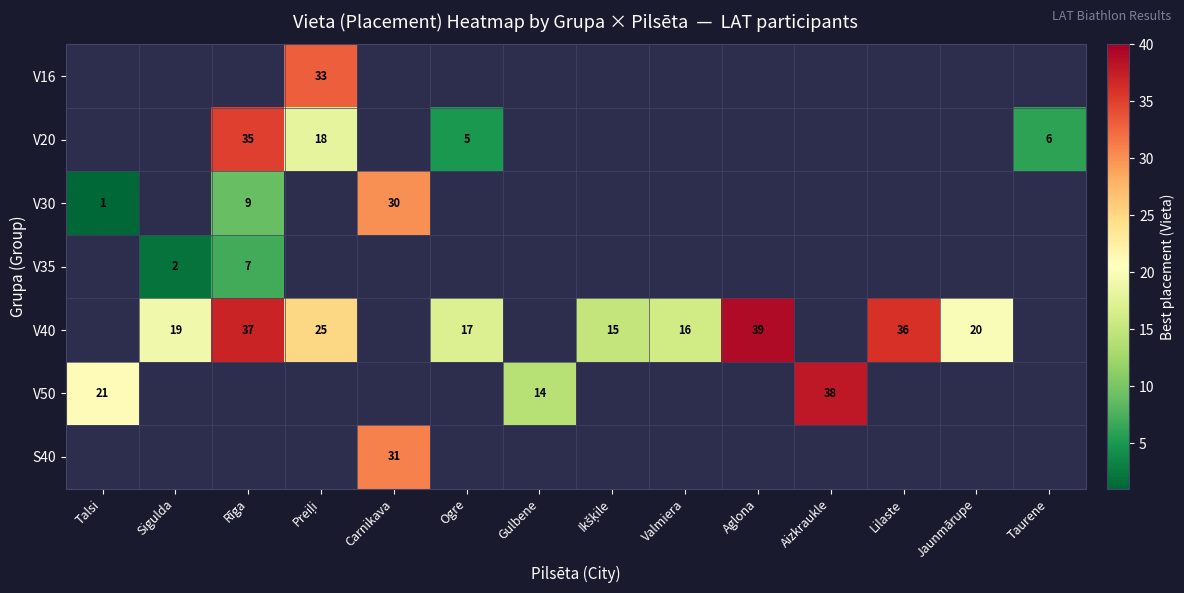

The V35 series shows 7 at Rīga. True or false?

True